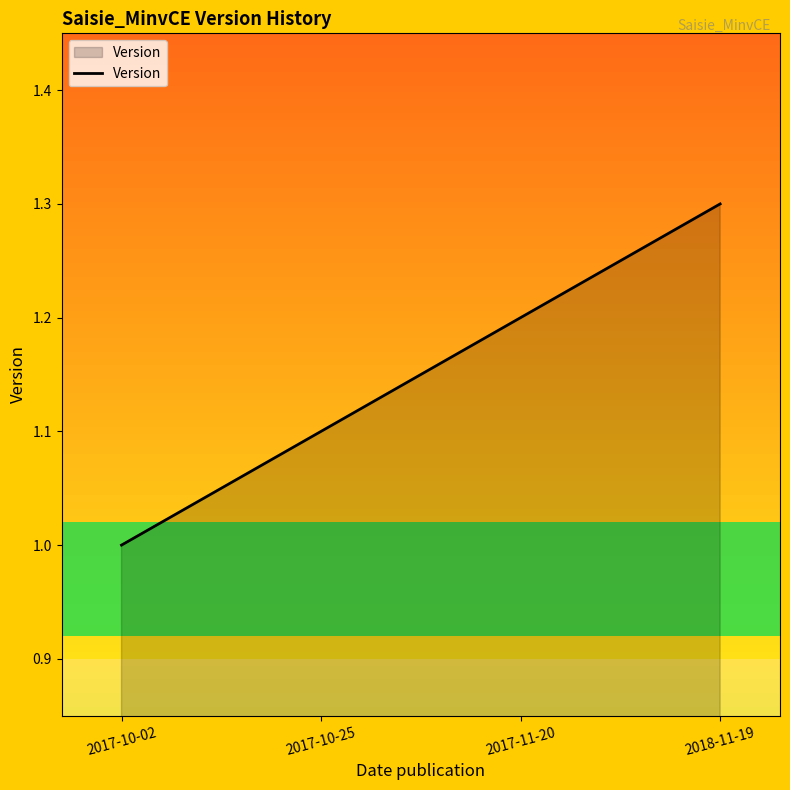

What is the approximate value at 2018-11-19?

1.3